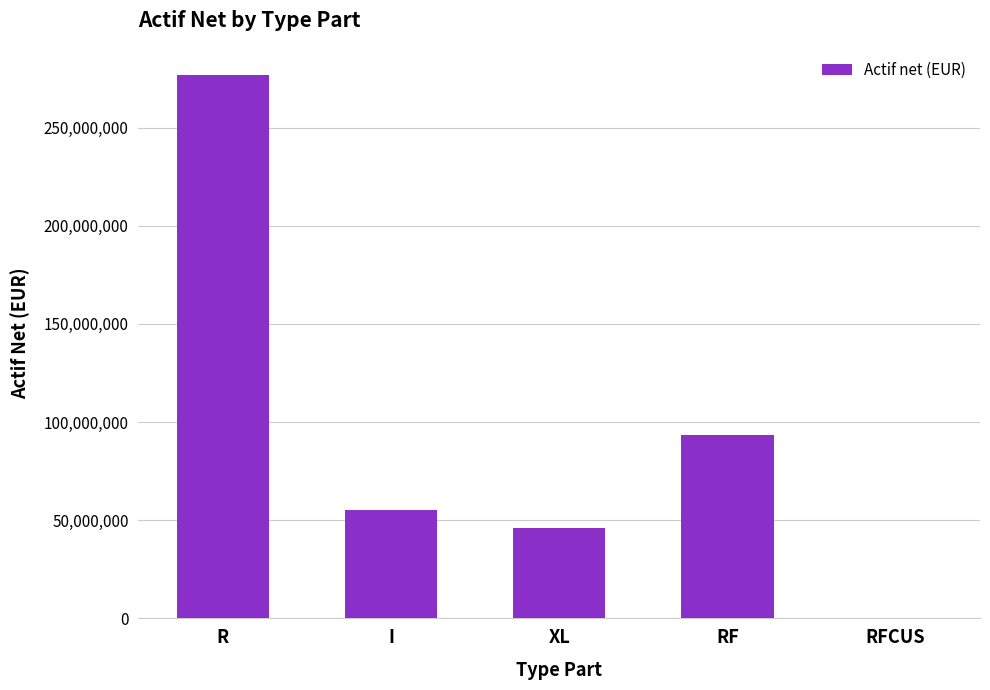

Approximately how many times larger is the value at XL compared to I?

0.8